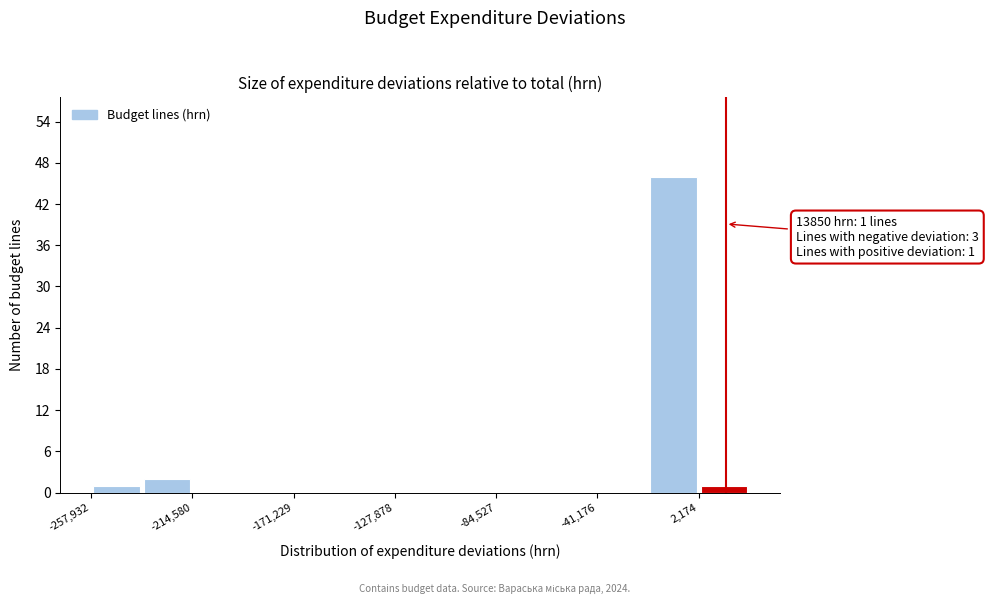

Which range on the x-axis has the tallest bar?

-20000 to 0